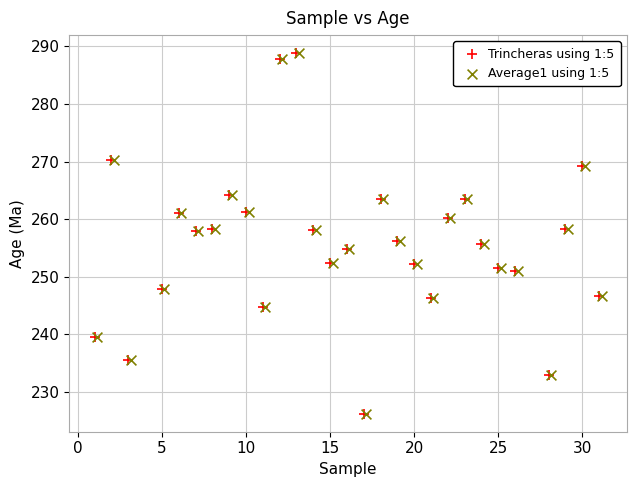

What are all the series names shown in the legend?

Trincheras using 1:5, Average1 using 1:5